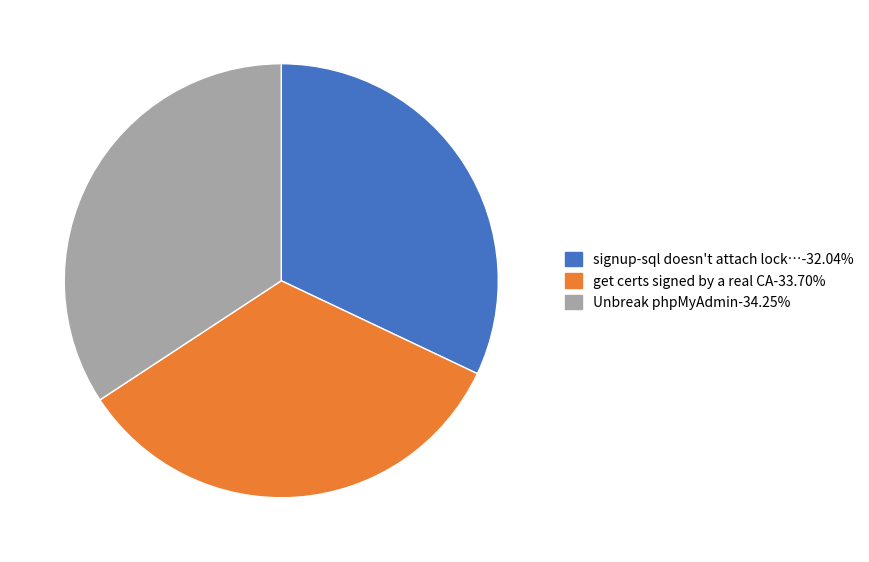

Is there a majority slice in this chart?

No